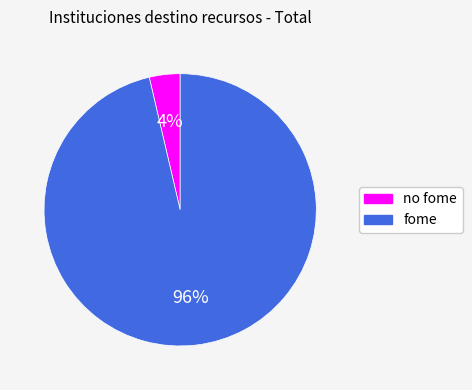

Is it true that fome is 96% of the pie?

True